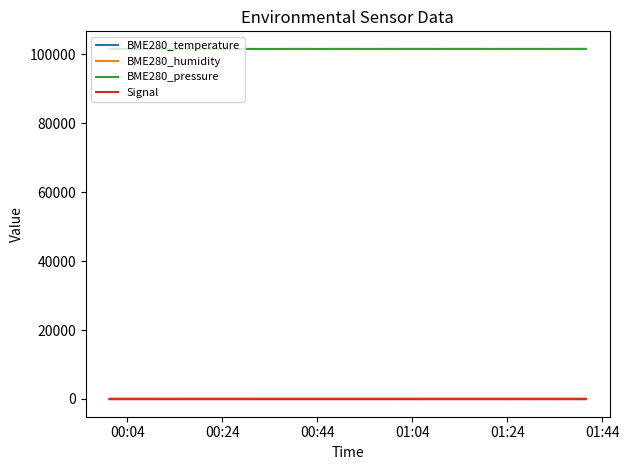

True or false: BME280_pressure and BME280_humidity intersect in this chart.

False